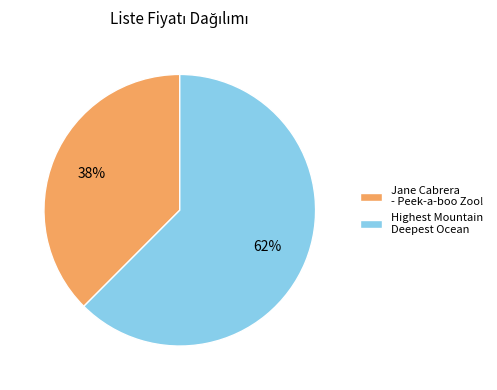

Which has a higher value, Jane Cabrera - Peek-a-boo Zoo! or Highest Mountain Deepest Ocean?

Highest Mountain Deepest Ocean